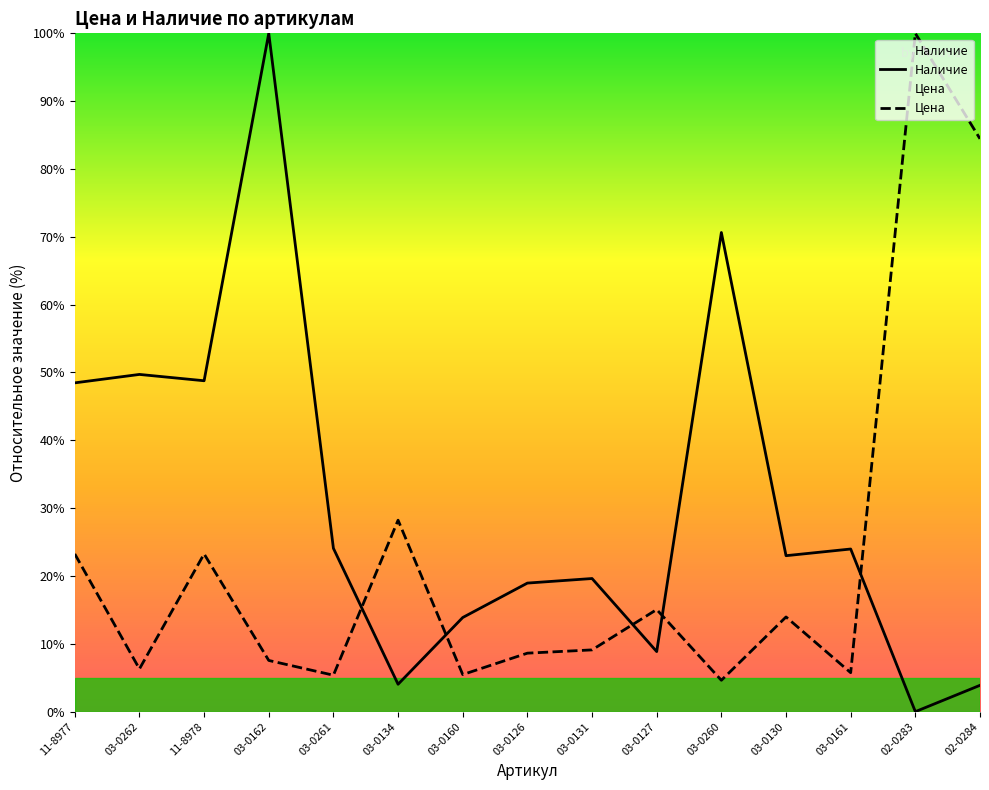

What is the sum of the Наличие values at 03-0262 and 02-0284?

53.6